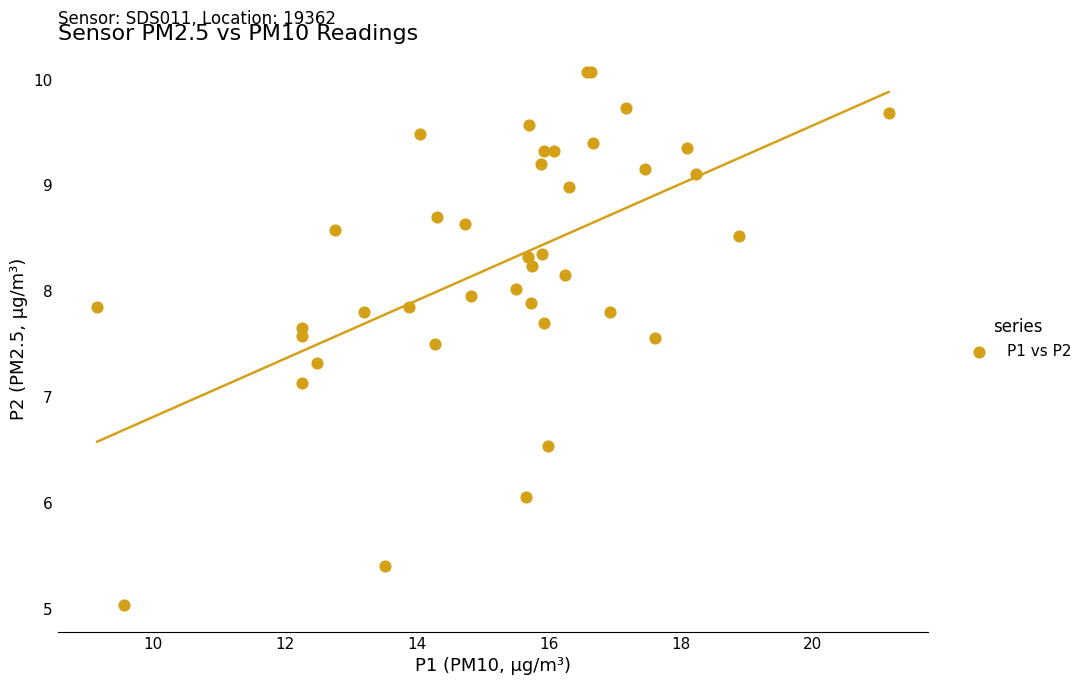

What Y value in the scatter plot is closest to 7?

7.1